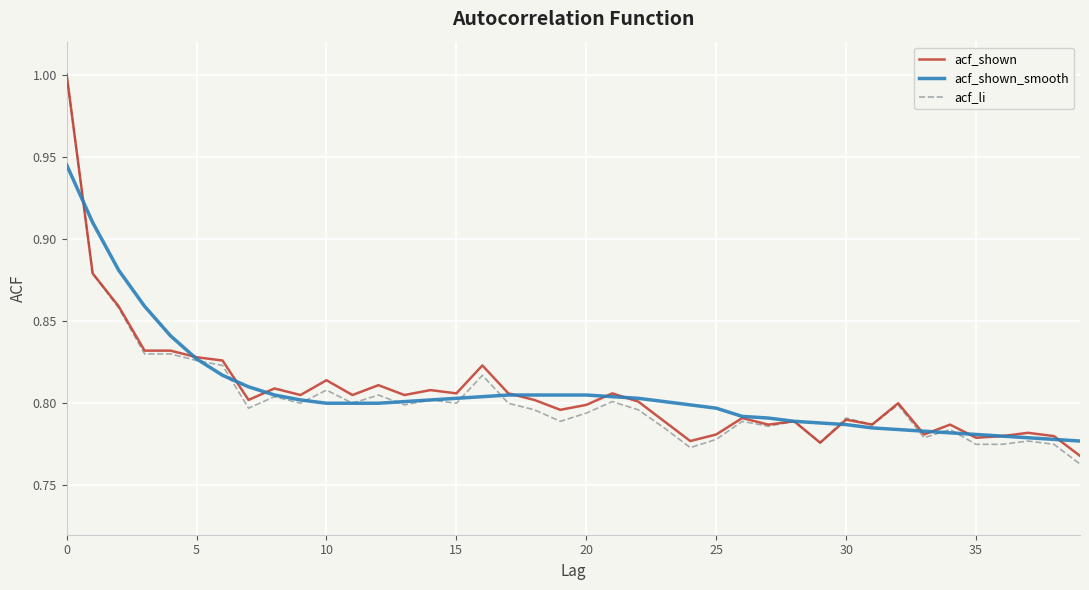

What is the maximum value for acf_li?

1.0